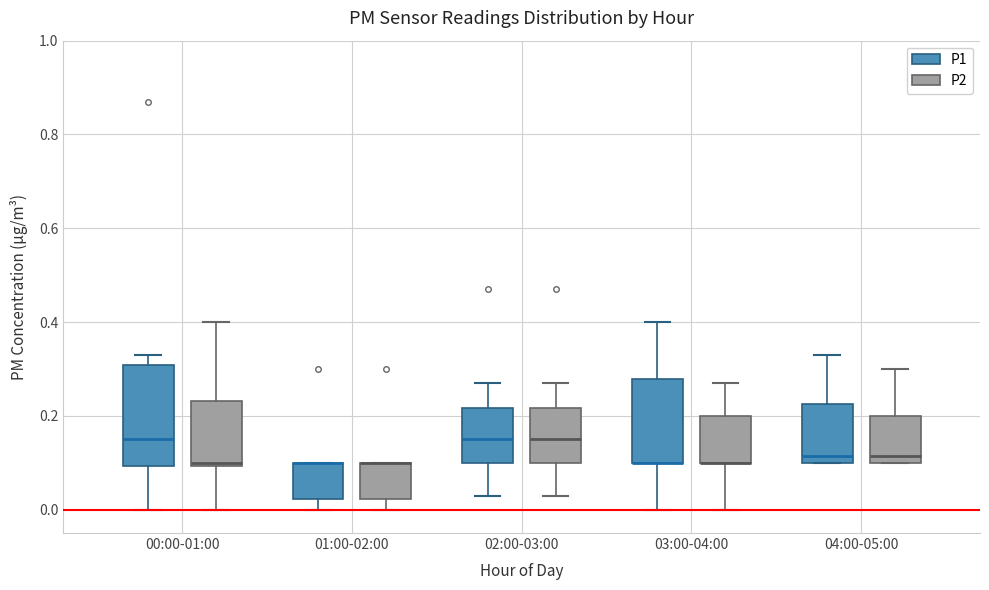

Where is the lower edge of the box for 04:00-05:00 (P2) on the y-axis? The values are not printed on the chart, so give them approximately, as read against the axis.

0.10